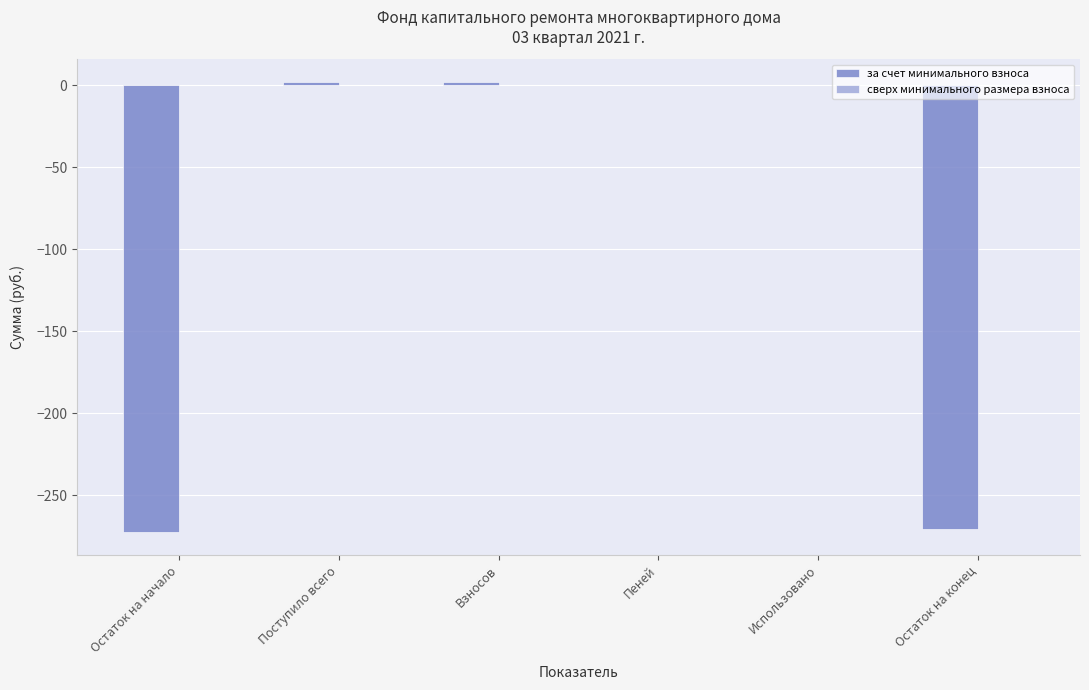

The chart shows a value of 0.0 at Использовано. True or false?

True